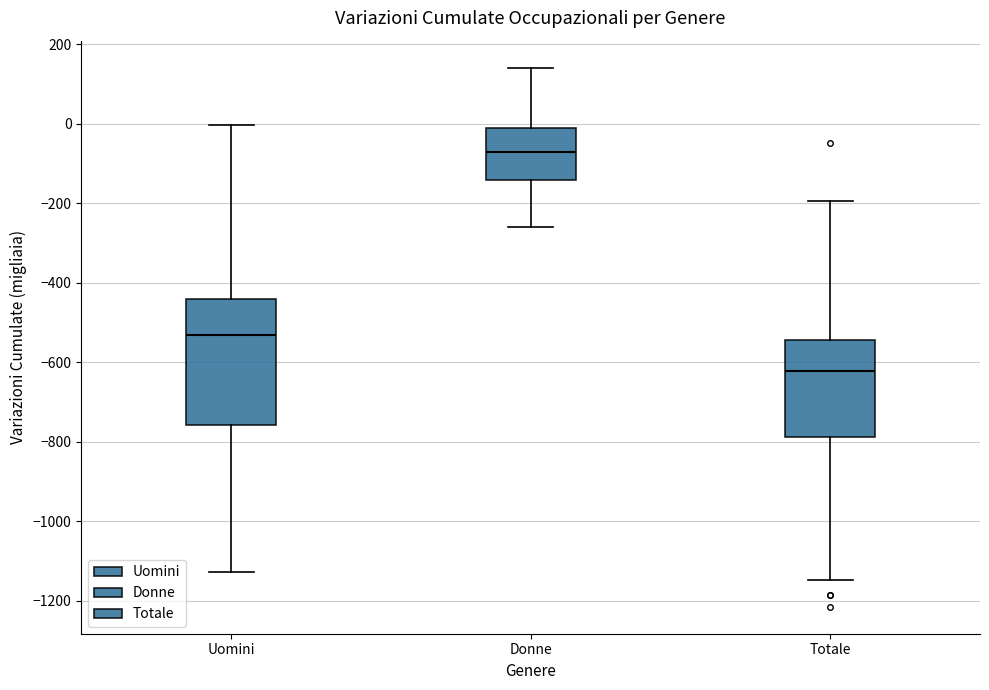

Reading left to right, read every box against the y-axis: the position of its median line, the range the box covers, and the ends of its whiskers. The values are not printed on the chart, so give them approximately, as read against the axis.

Uomini: median -540, box -760 to -440, whiskers -1120 to 0
Donne: median -80, box -140 to -20, whiskers -260 to 140
Totale: median -620, box -780 to -540, whiskers -1140 to -200